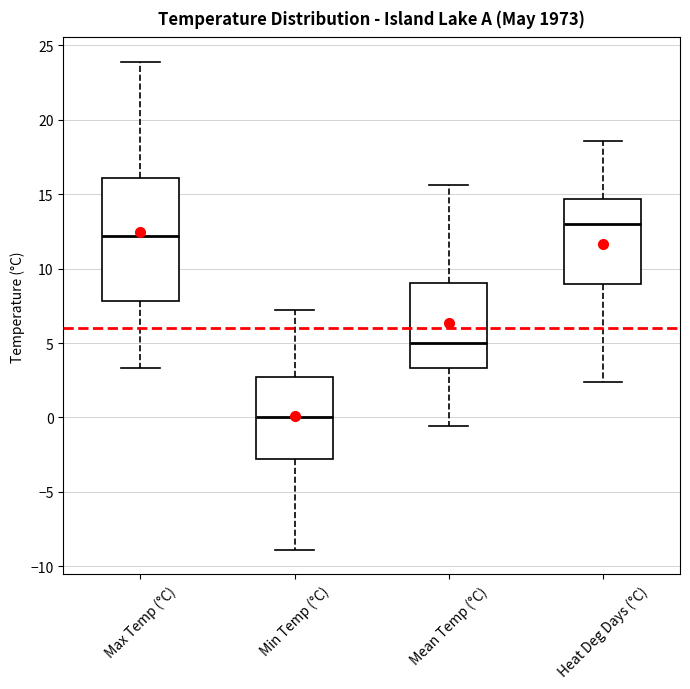

Reading left to right, read every box against the y-axis: the position of its median line, the range the box covers, and the ends of its whiskers. The values are not printed on the chart, so give them approximately, as read against the axis.

Max Temp (°C): median 12.0, box 8.0 to 16.0, whiskers 3.5 to 24.0
Min Temp (°C): median 0.0, box -3.0 to 3.0, whiskers -9.0 to 7.0
Mean Temp (°C): median 5.0, box 3.5 to 9.0, whiskers -0.5 to 15.5
Heat Deg Days (°C): median 13.0, box 9.0 to 14.5, whiskers 2.5 to 18.5